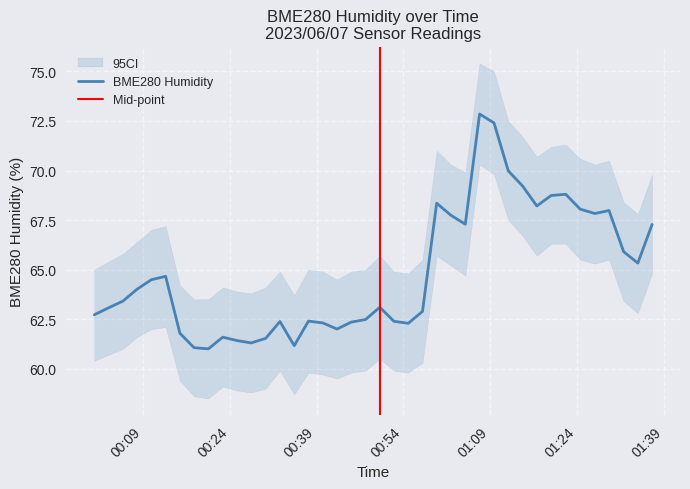

Reading left to right, extract all data points from this chart.

62.7	63.1	63.4	64.0	64.5	64.7	61.8	61.1	61.0	61.6	61.4	61.3	61.5	62.4	61.2	62.4	62.3	62.0	62.4	62.5	63.1	62.4	62.3	62.9	68.3	67.7	67.3	72.8	72.4	70.0	69.2	68.2	68.7	68.8	68.0	67.8	68.0	65.9	65.3	67.3